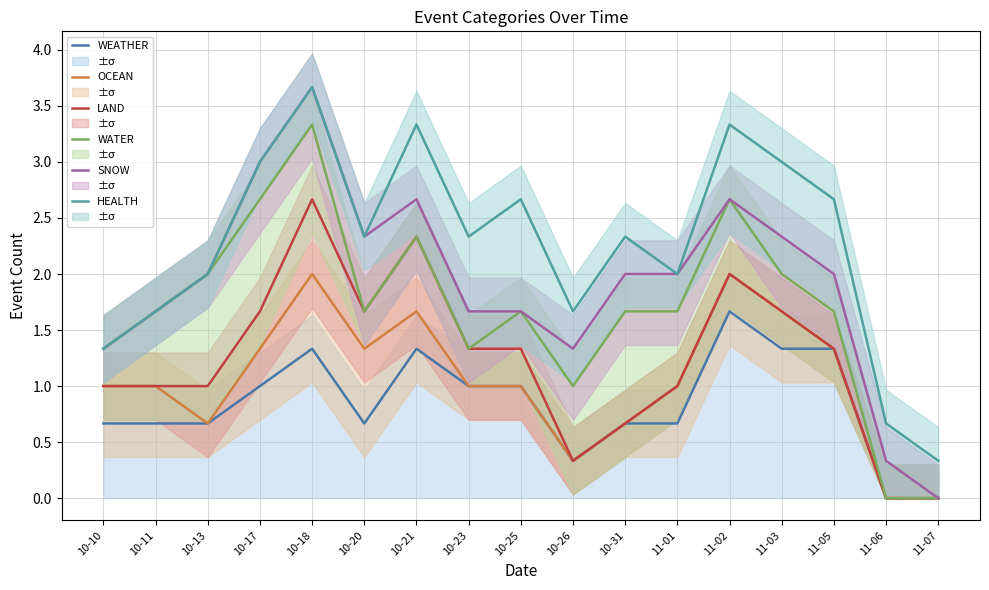

Which series changed the most between 10-18 and 10-26?

LAND